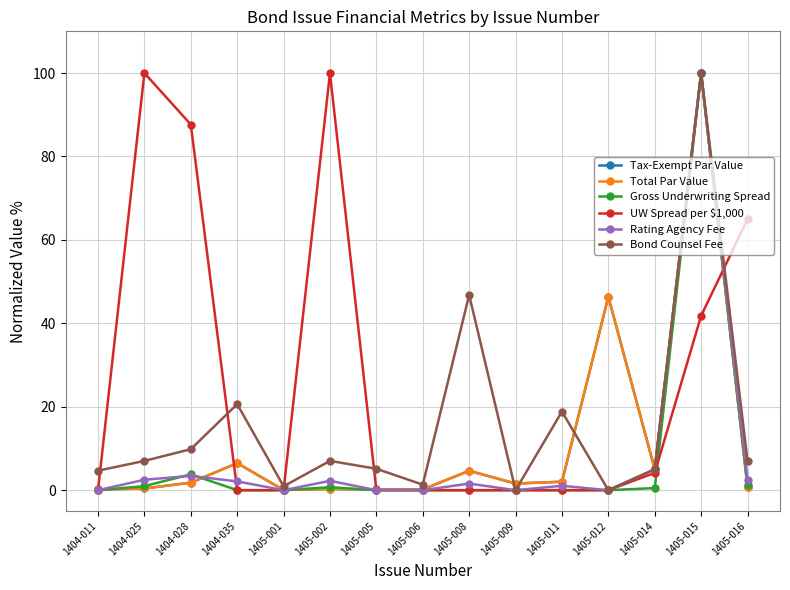

Is this an area chart (filled region under the line)?

No